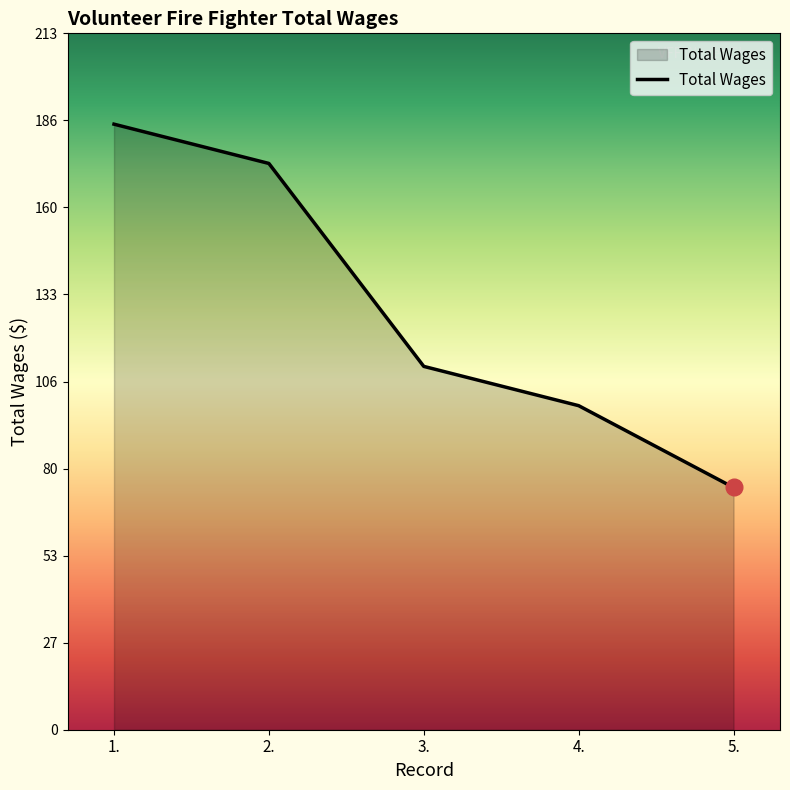

List the labels in order of value, smallest first.

5., 4., 3., 2., 1.